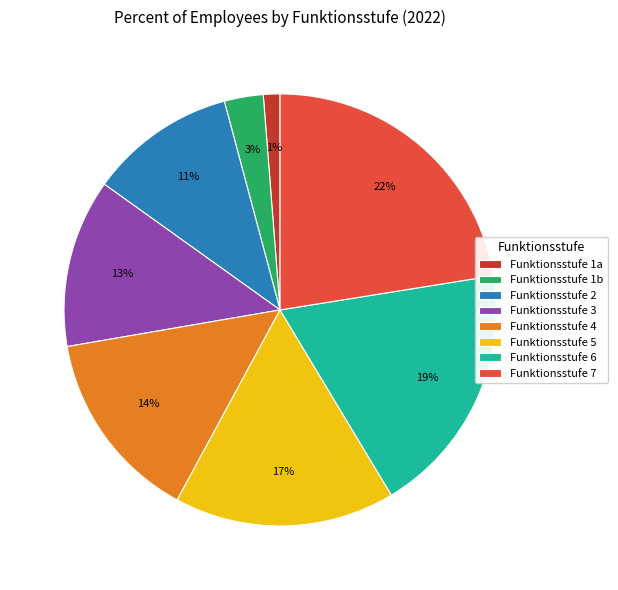

The Funktionsstufe 1b slice represents 9% of the pie. True or false?

False